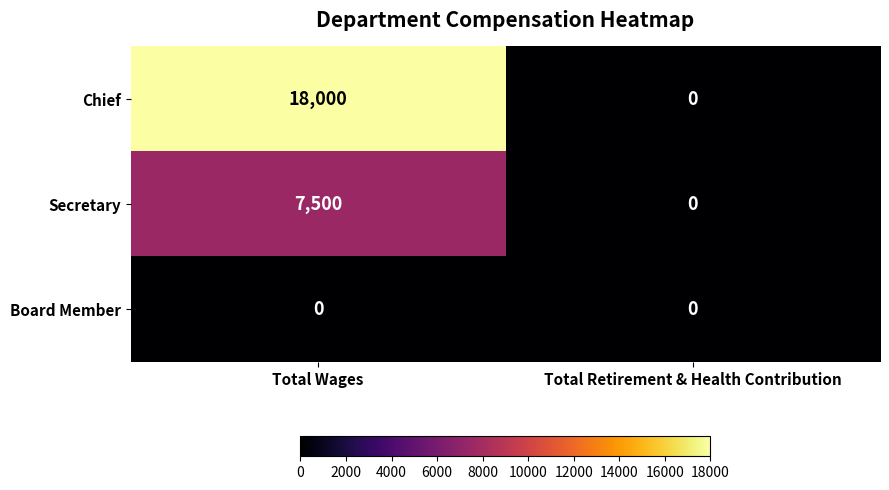

The value of Board Member at Total Wages is 0. True or false?

True